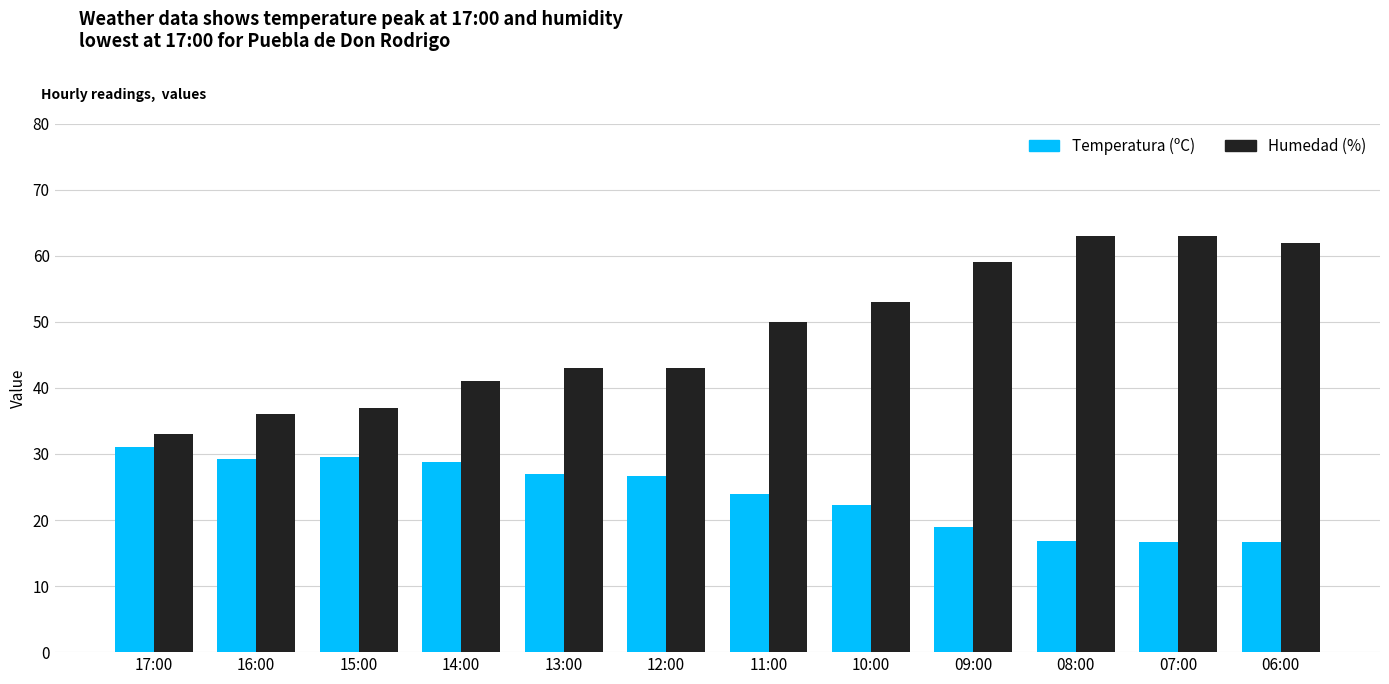

How many values in the Temperatura (ºC) series exceed 26?

6